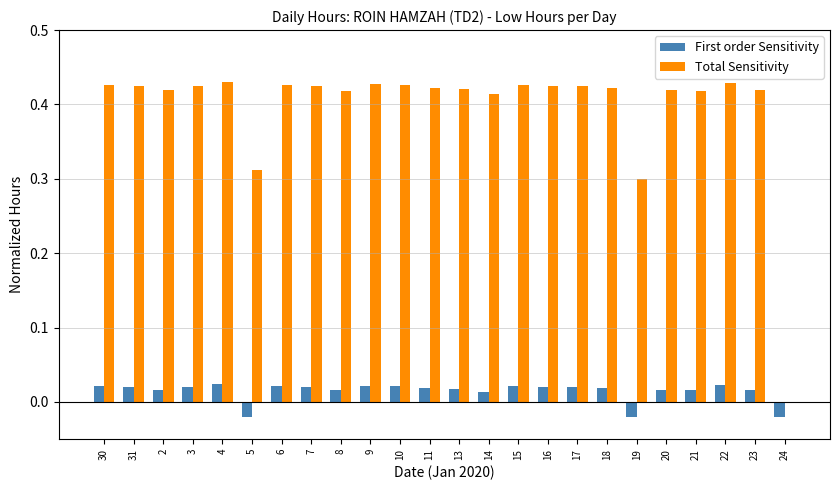

Count the First order Sensitivity values in the range 0 to 1.

21